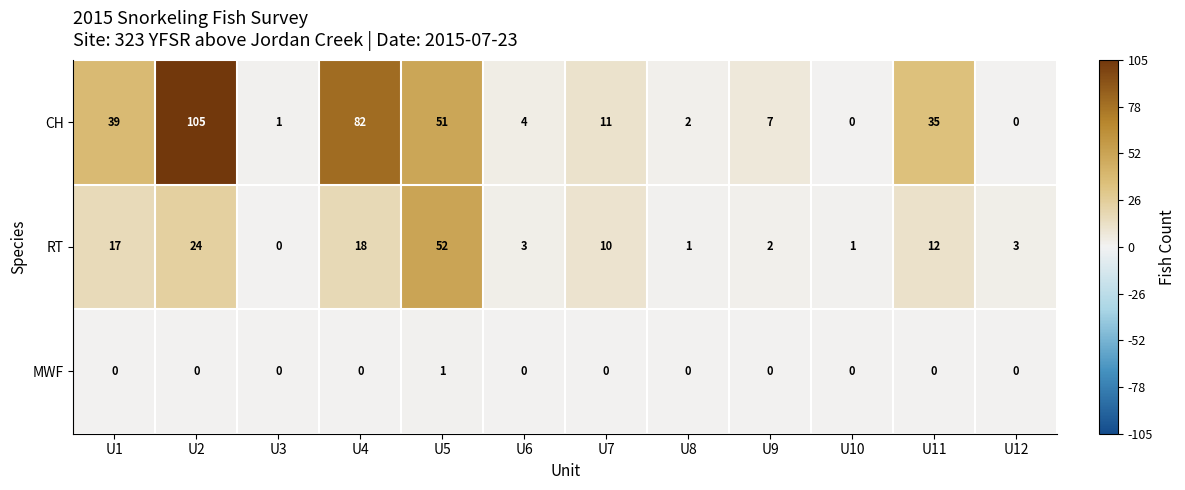

How many MWF values are between 0 and 1?

12